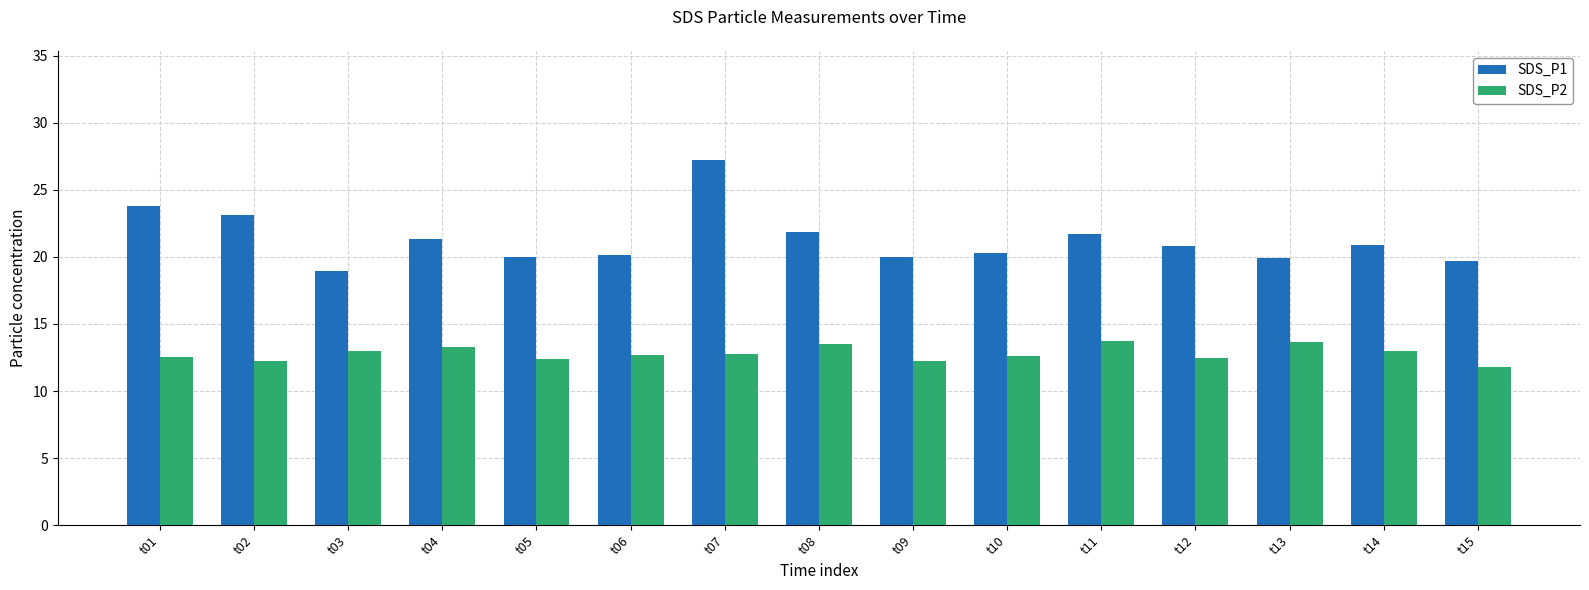

What is the maximum value for SDS_P2?

13.7